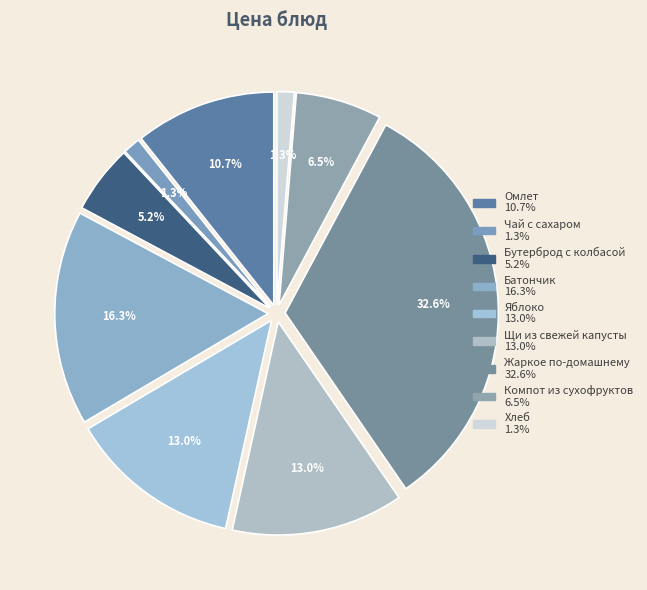

How many segments does this pie chart have?

9